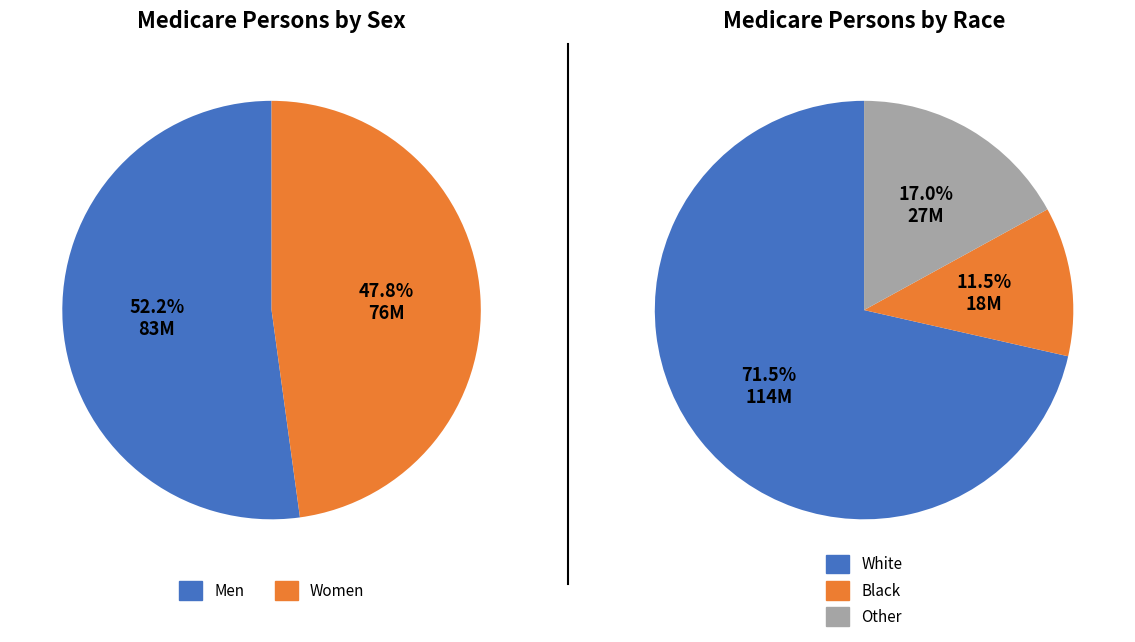

To the nearest percent, what is the difference between the 1 and 0 slice percentages?

4%